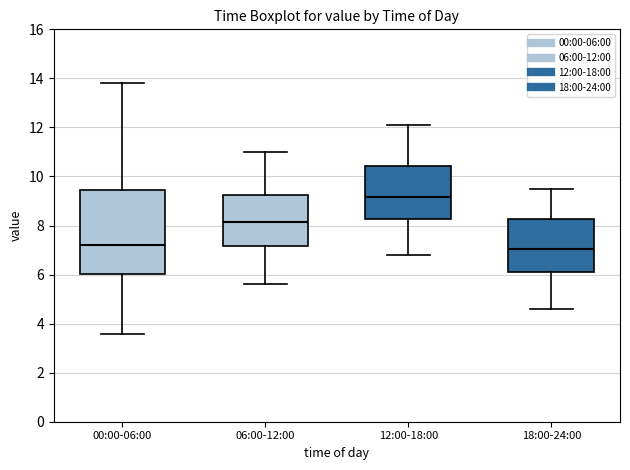

Comparing the boxes themselves (not the whiskers), which one is the tallest?

00:00-06:00